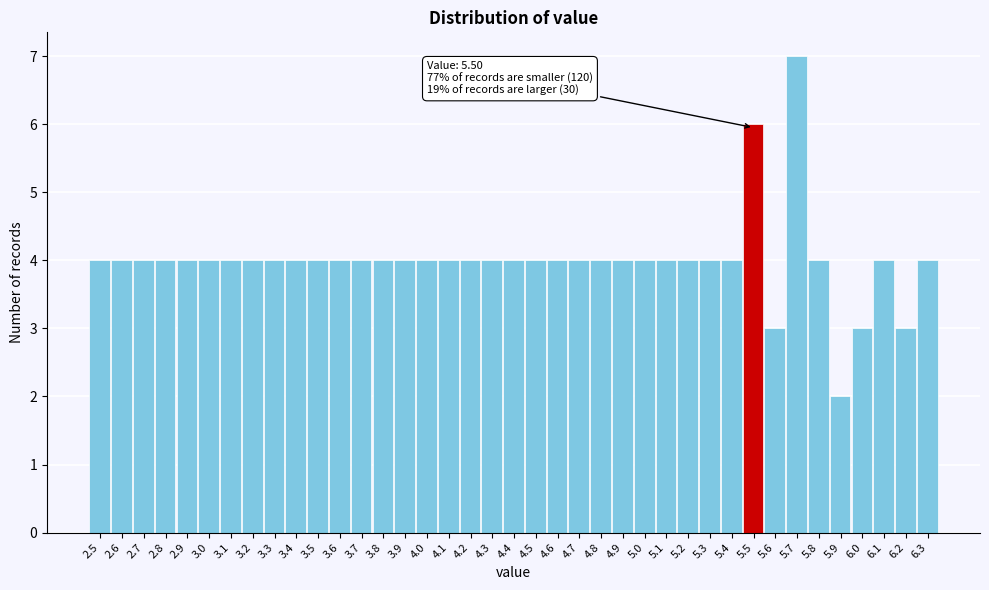

Which range on the x-axis has the tallest bar?

5.65 to 5.75